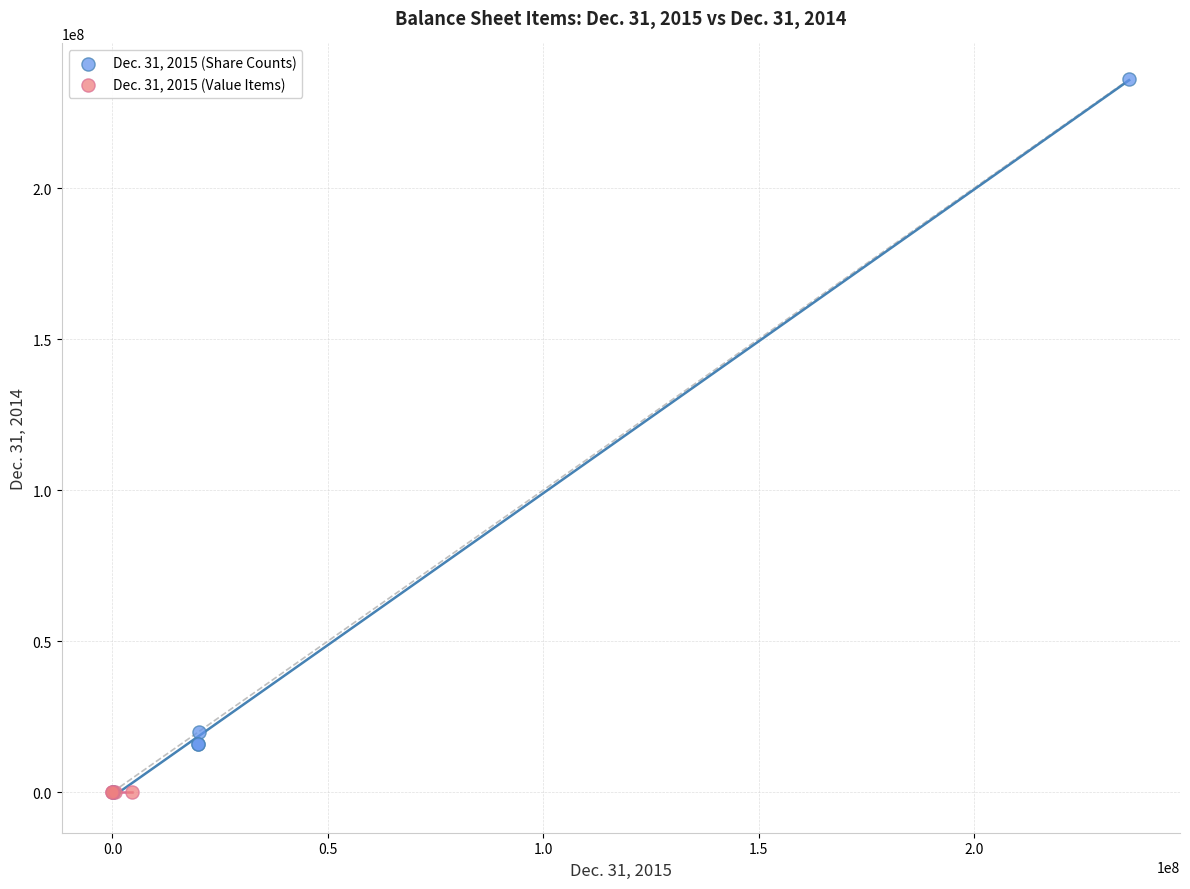

Which series has the widest spread of Y values?

Dec. 31, 2015 (Share Counts)